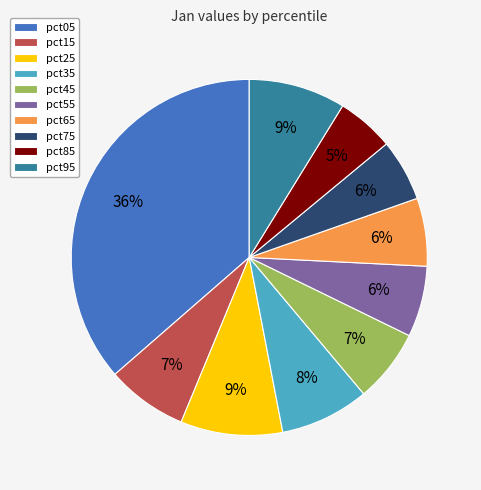

To the nearest percent, what is the difference between the largest and smallest slice percentages?

31%